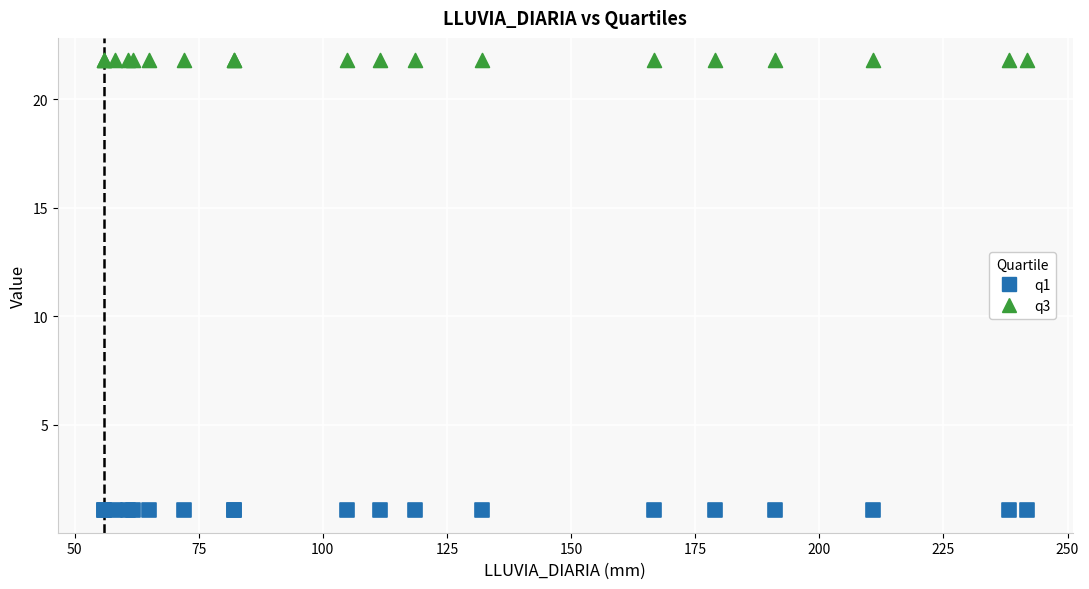

Which series reaches the maximum Y coordinate?

q3